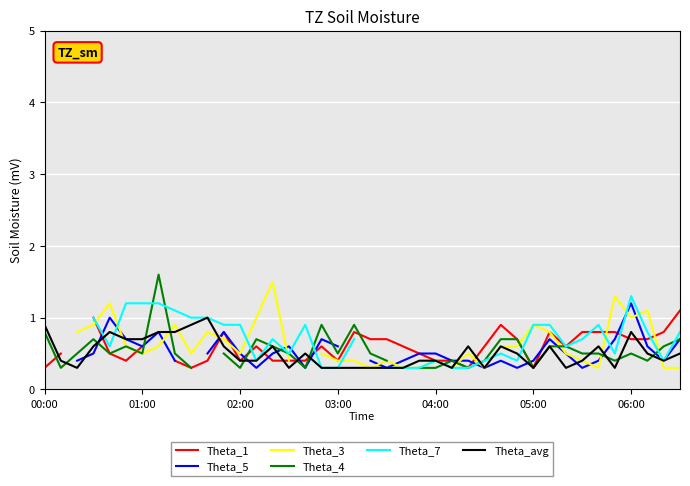

How many values in Theta_7 are above zero?

37